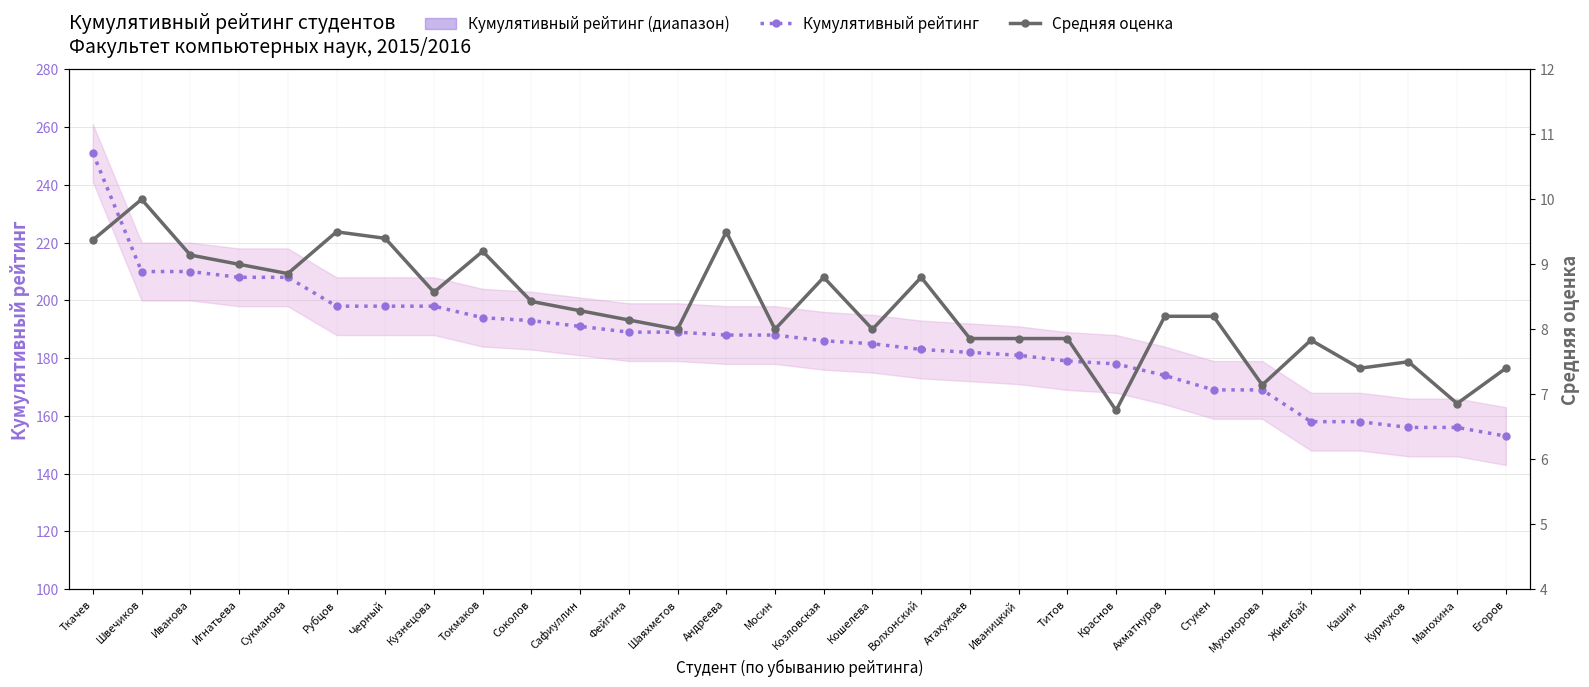

Rank the series by their average value, from lowest to highest.

Средняя оценка, Кумулятивный рейтинг